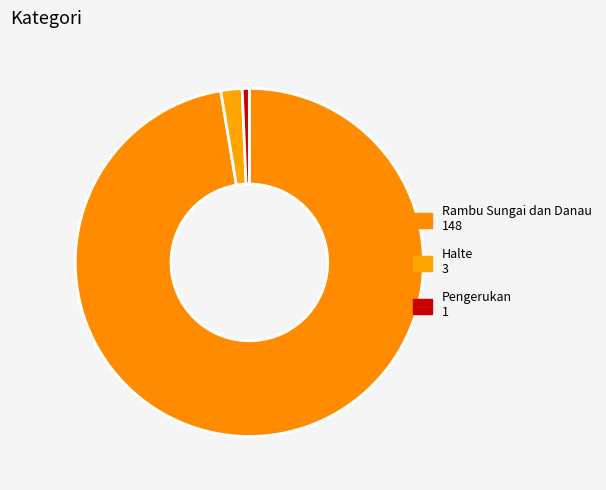

Is there a majority slice in this chart?

Yes